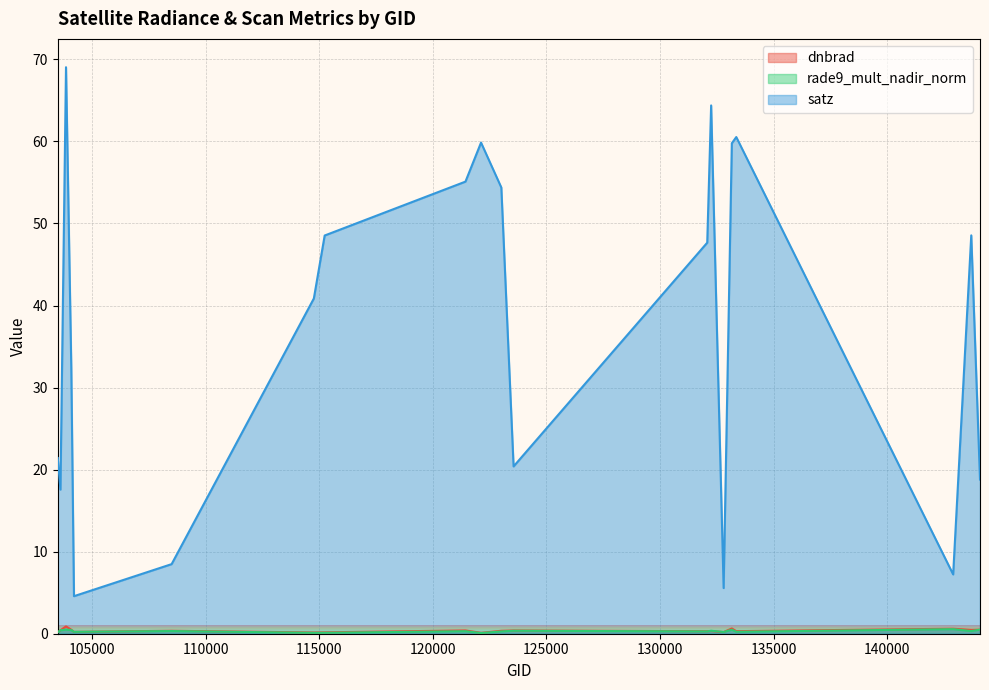

Is it true that rade9_mult_nadir_norm equals 0.3 at 132076?

True